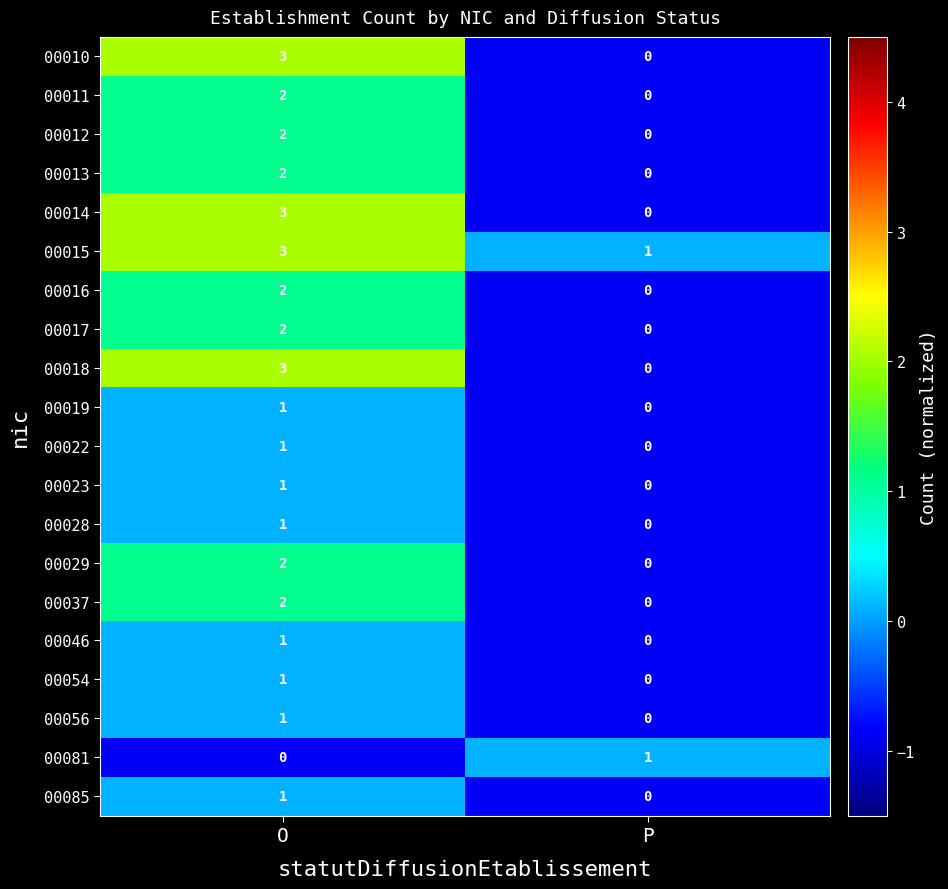

How many data points in 00037 are less than 2?

1